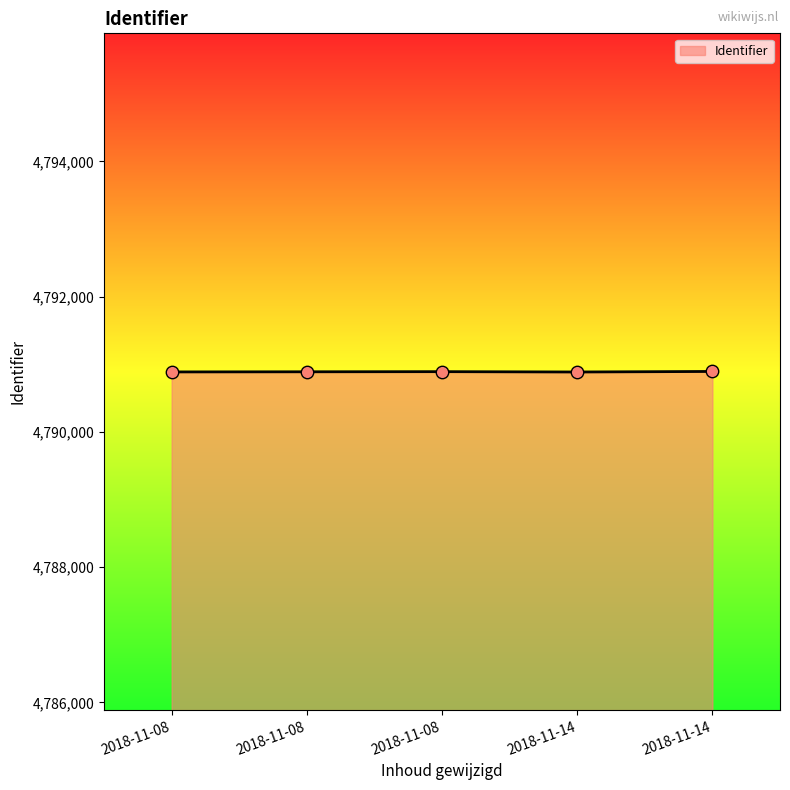

What is the change in value from 2018-11-08 to 2018-11-08?

+2